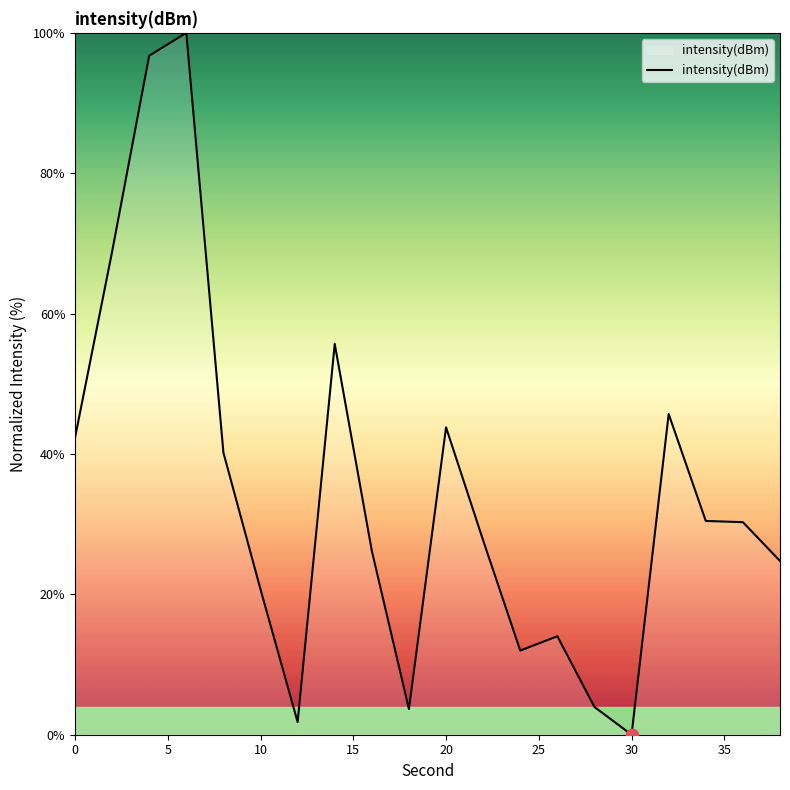

What is the difference between the maximum and minimum values?

100.0